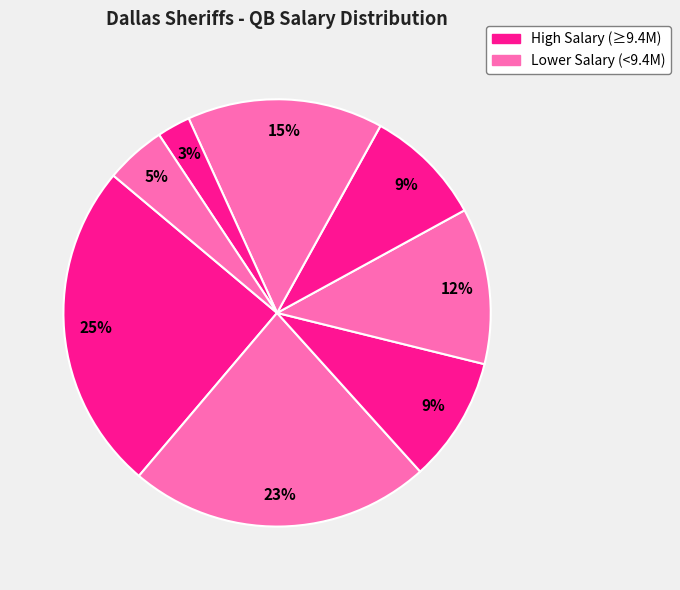

How many slices are in this pie chart?

8